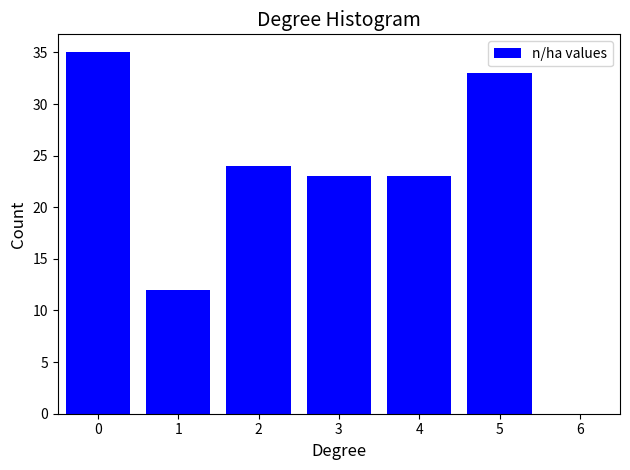

Reading left to right, what are all the values shown in this chart?

0=35	1=12	2=24	3=23	4=23	5=33	6=0